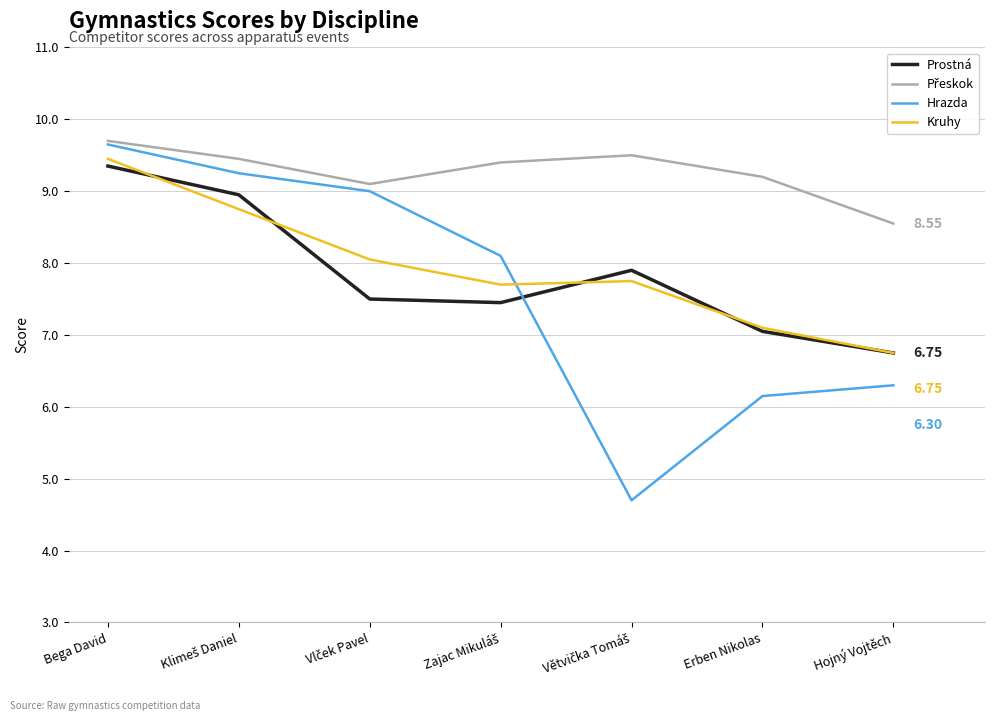

At which category does the chart reach its peak across all series?

Bega David